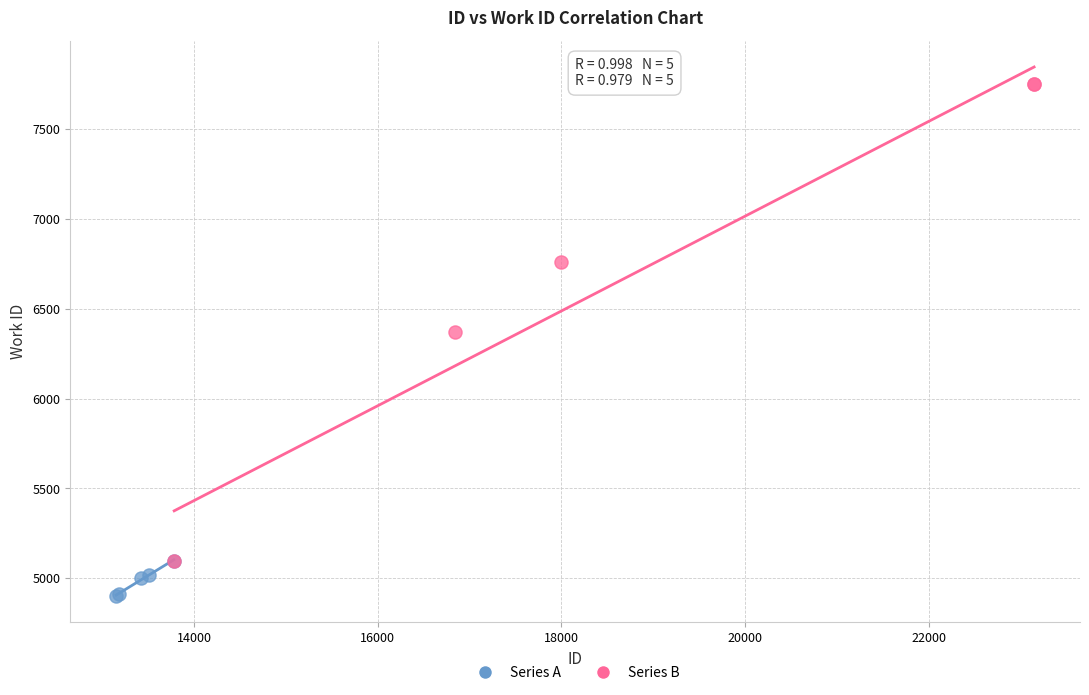

Which series contains the highest Y value?

Series B